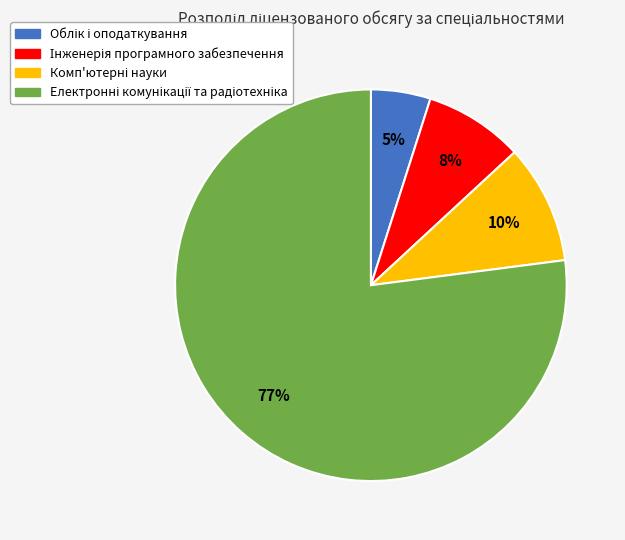

To the nearest percent, what is the average slice percentage?

25%